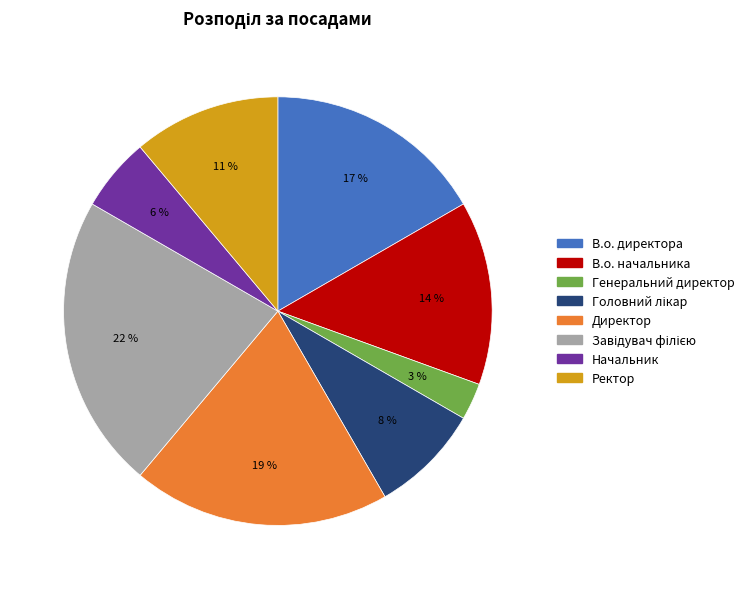

Does Директор represent more than half of the total?

No